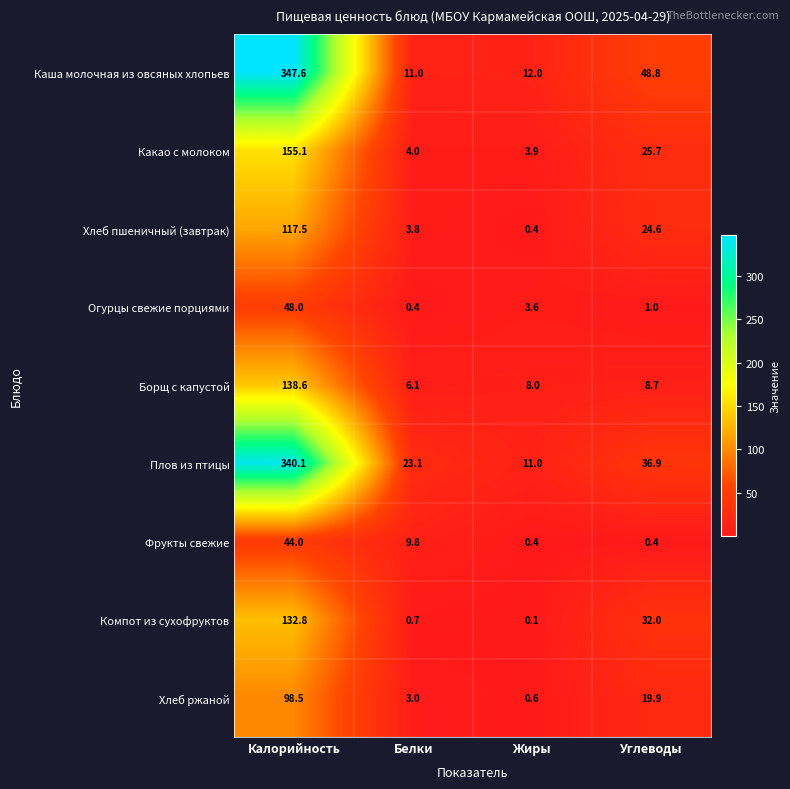

What is the approximate value of Хлеб ржаной at Жиры?

0.6